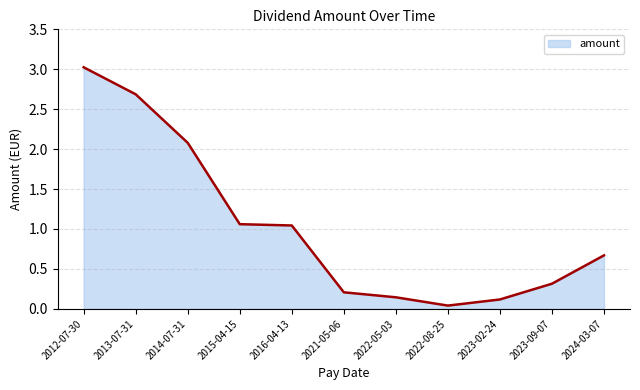

What position from the left is 2023-09-07?

10